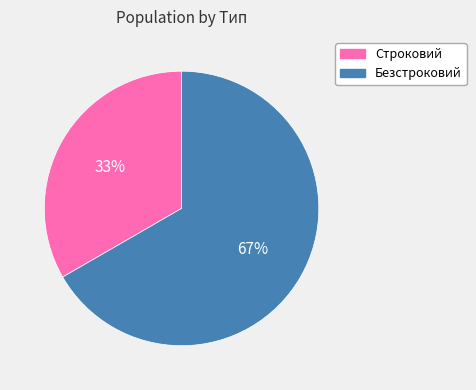

What is the largest slice in the pie chart?

Безстроковий